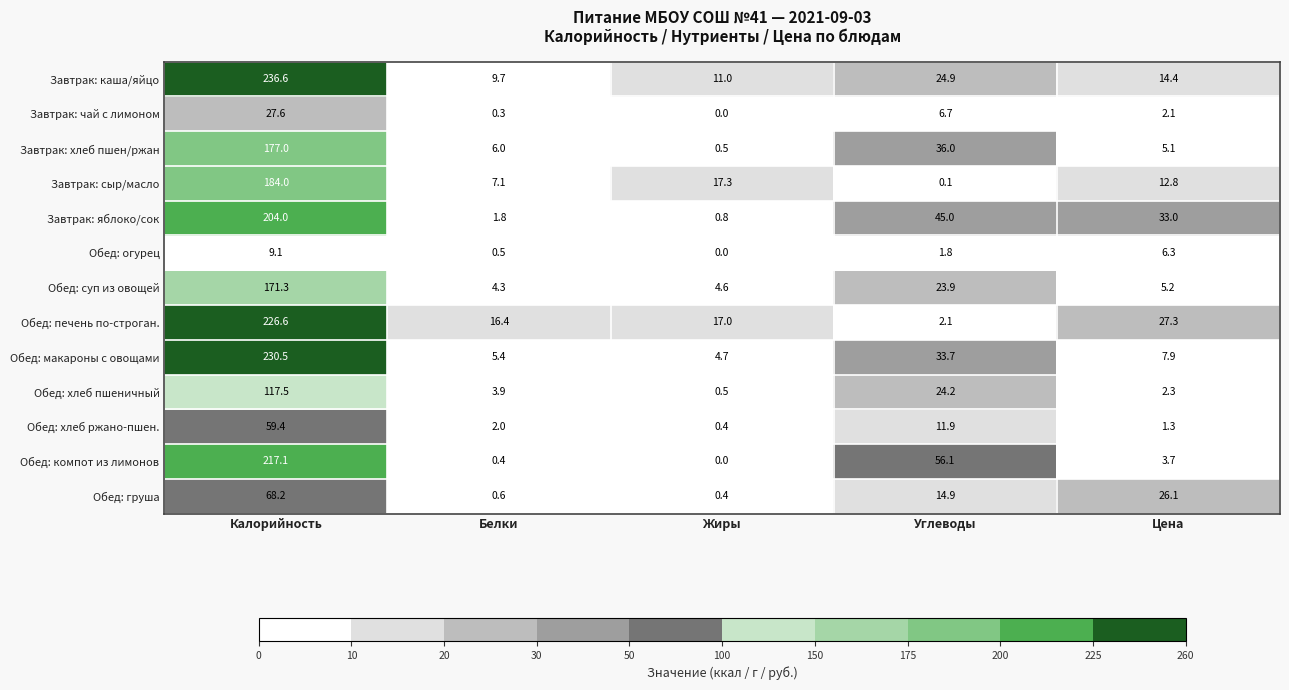

At which category does the chart reach its minimum across all series?

Жиры